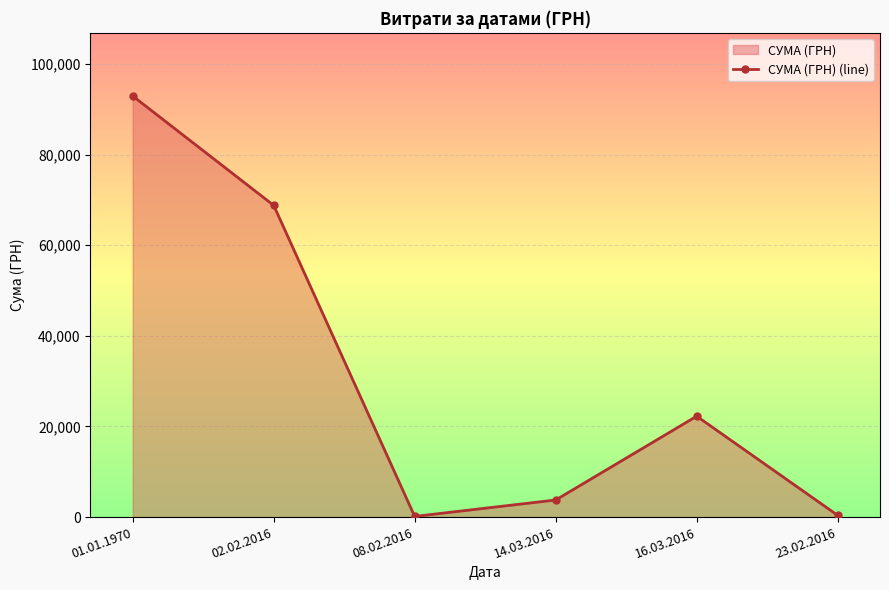

Does the chart display data point markers on the line(s)?

Yes